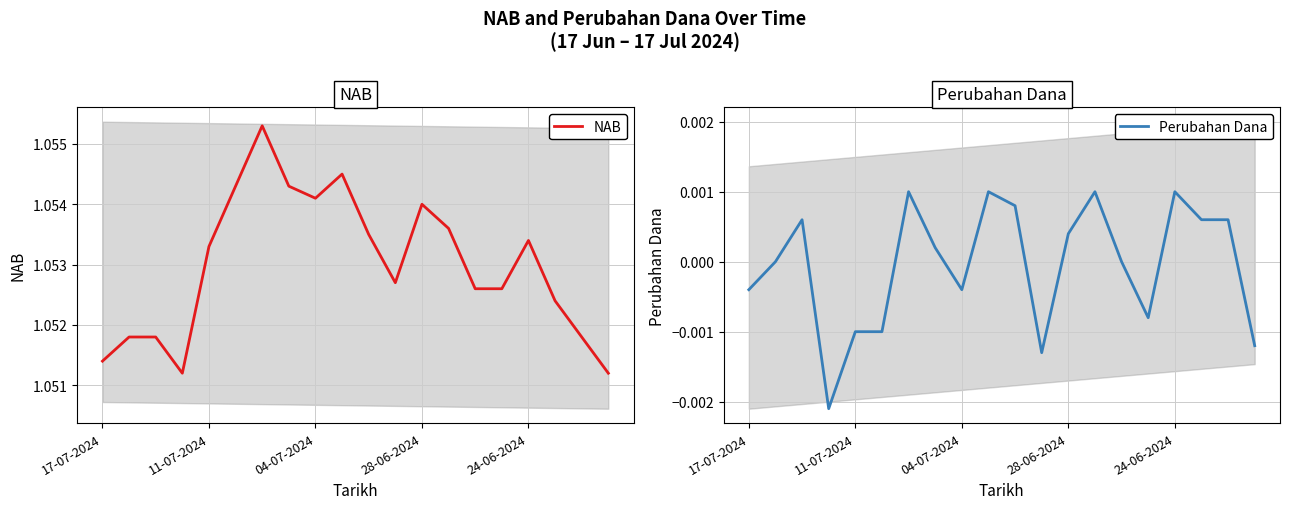

What is the average value of the NAB series?

1.1